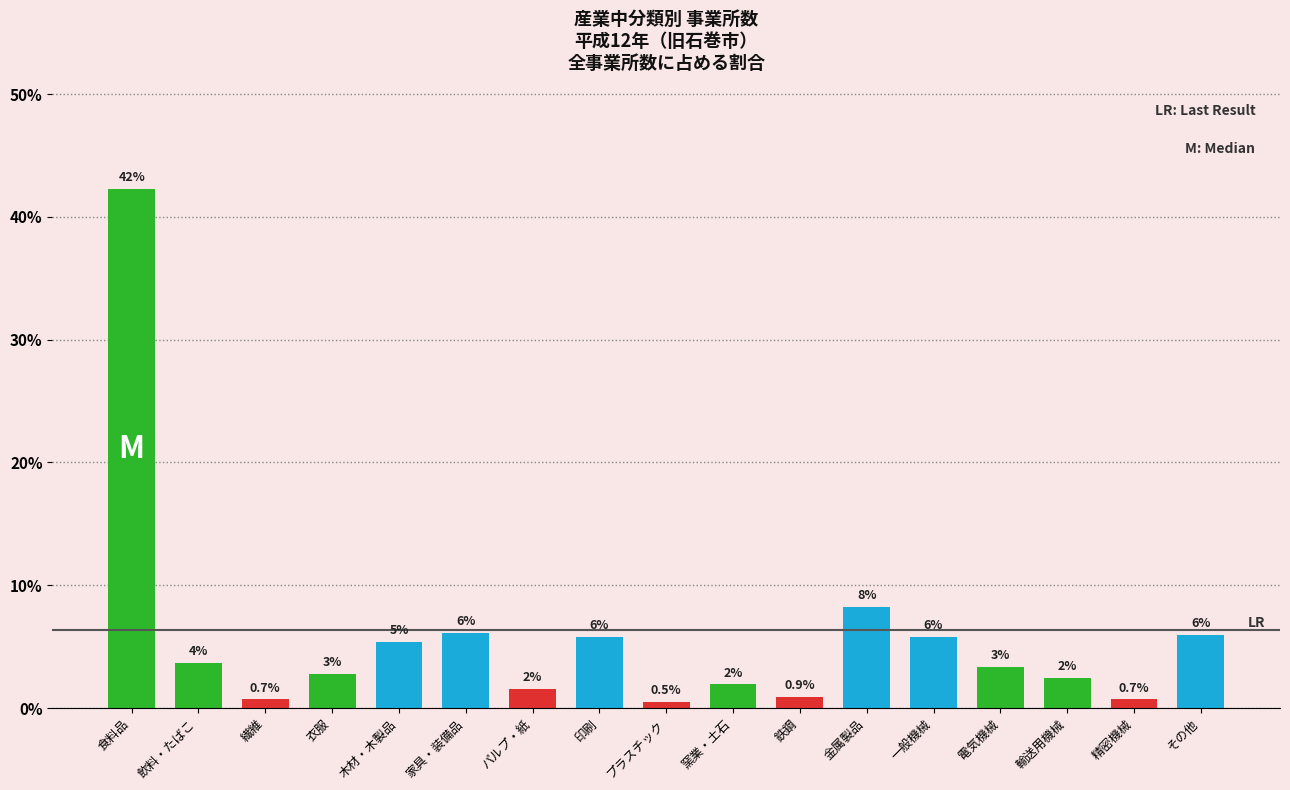

How many bars are there in total?

17